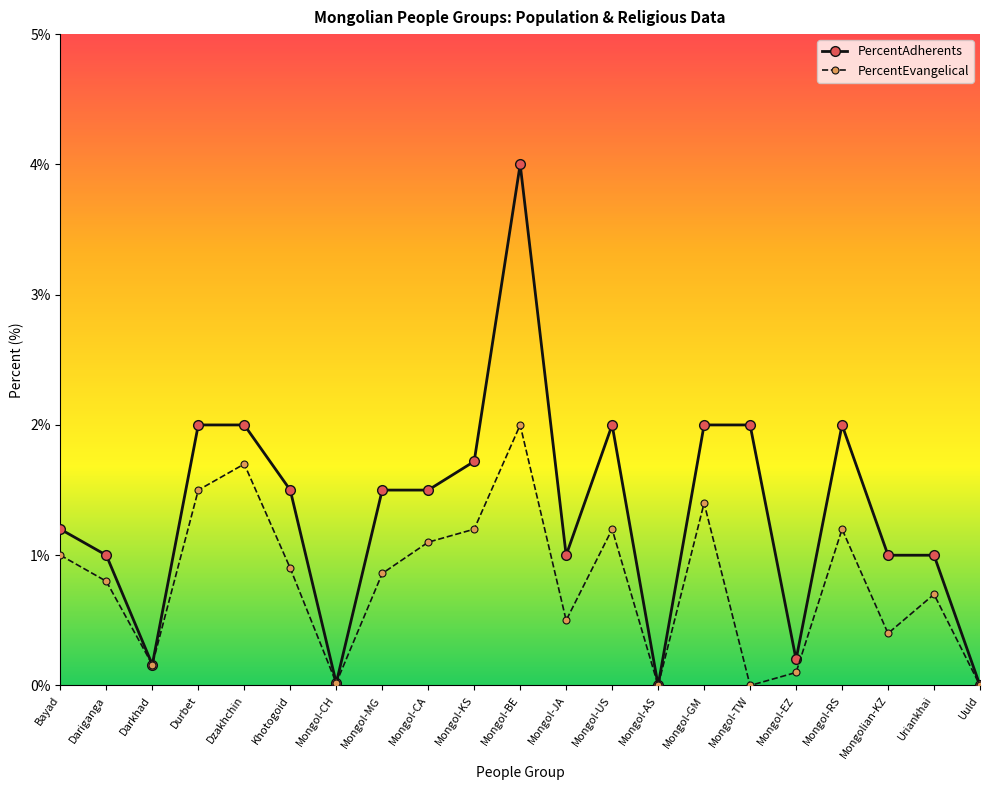

Where is the first local minimum for PercentAdherents?

Darkhad